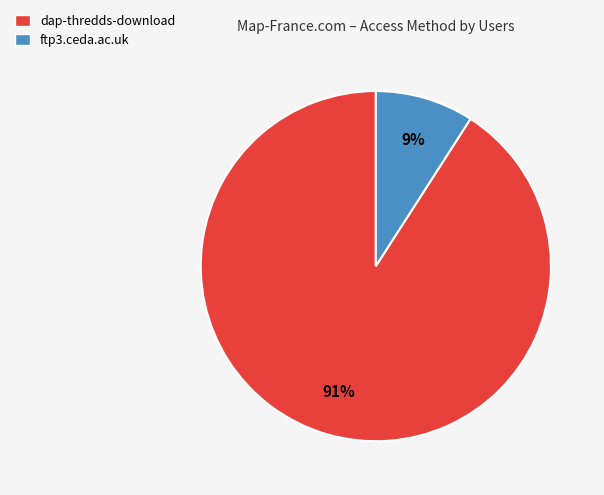

The ftp3.ceda.ac.uk slice represents 4% of the pie. True or false?

False